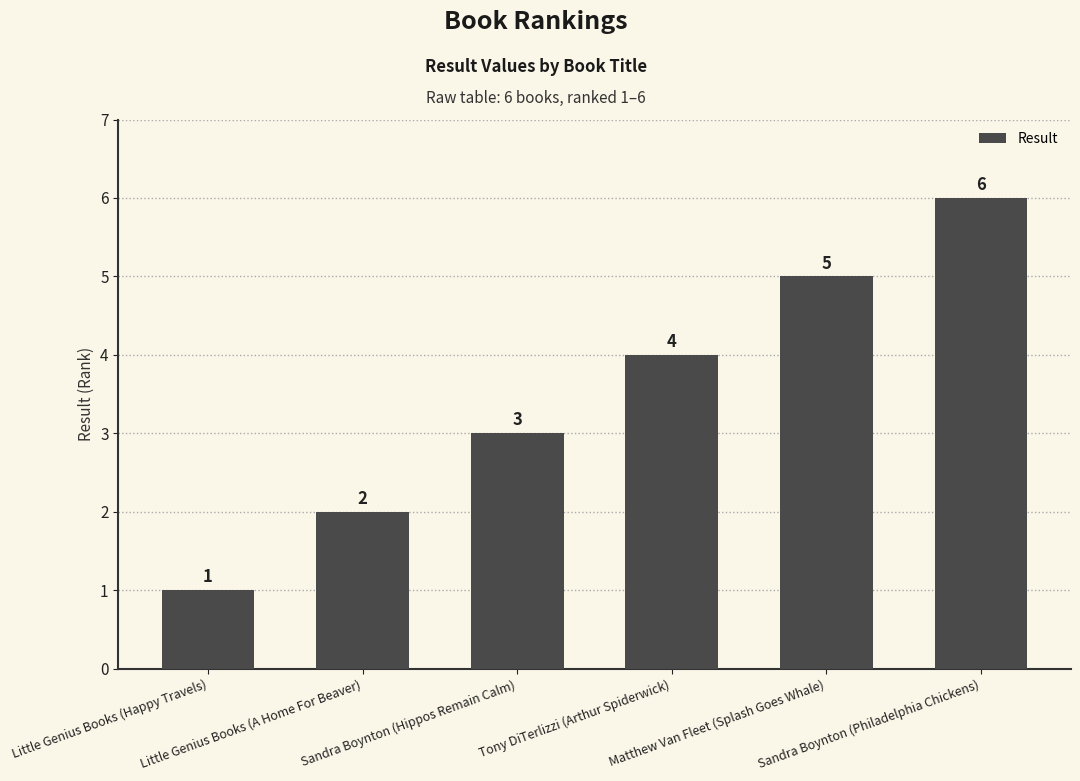

At which label is the value closest to 3?

Sandra Boynton (Hippos Remain Calm)